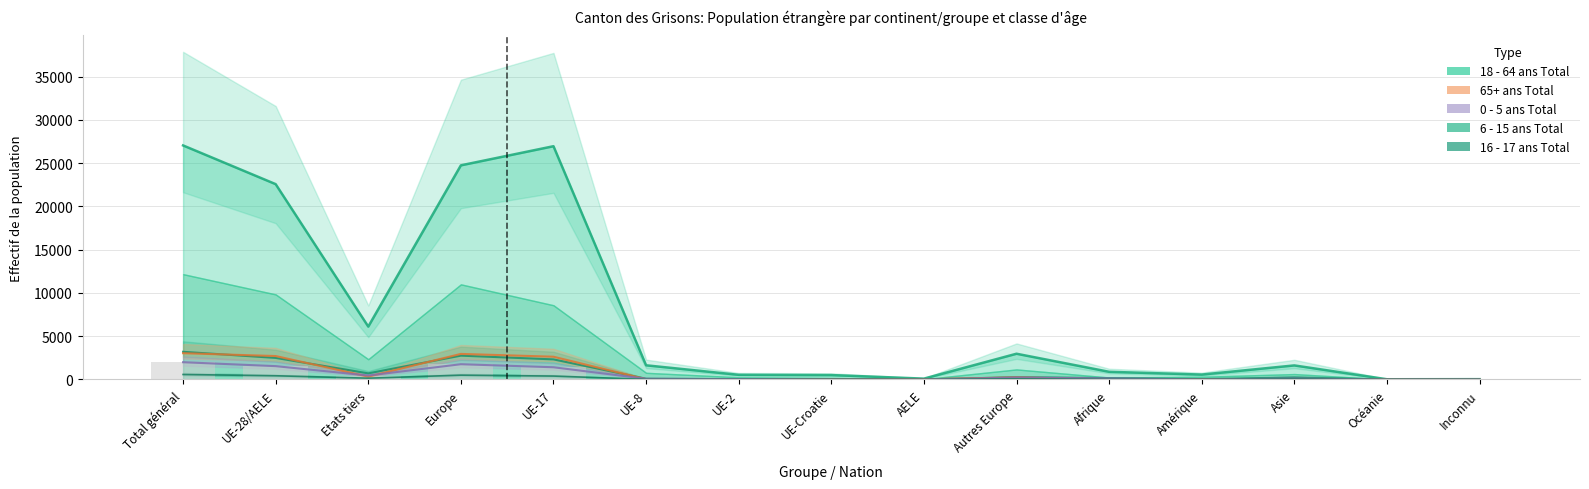

How many bars are there in each group?

5